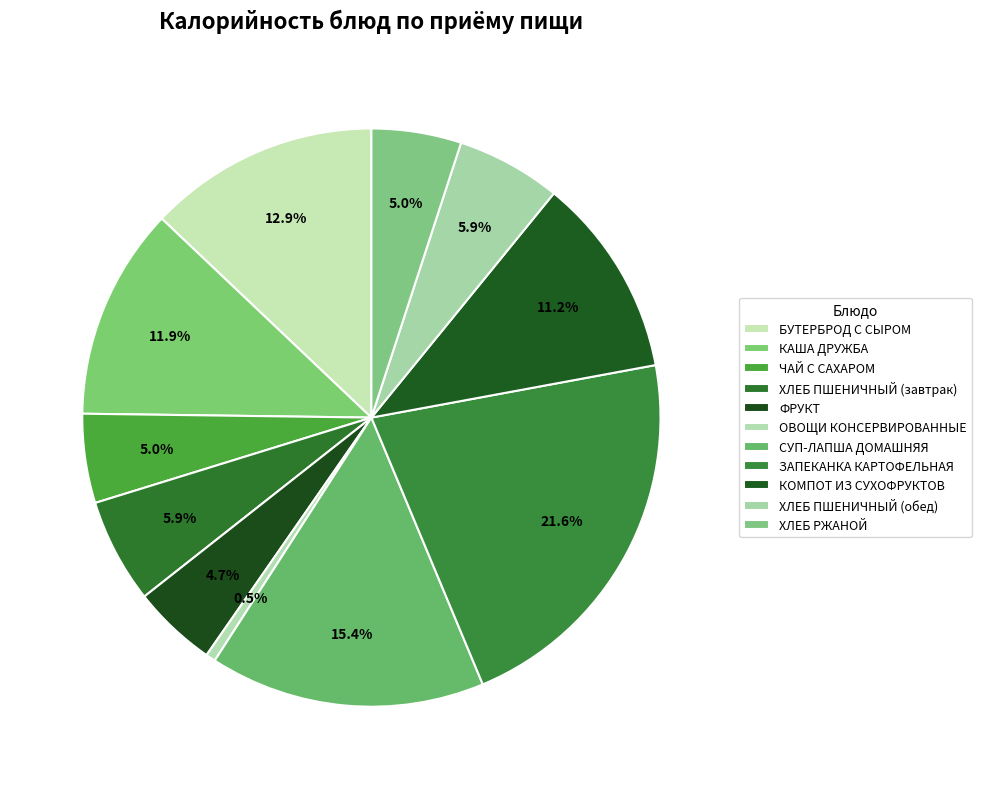

How many segments does this pie chart have?

11